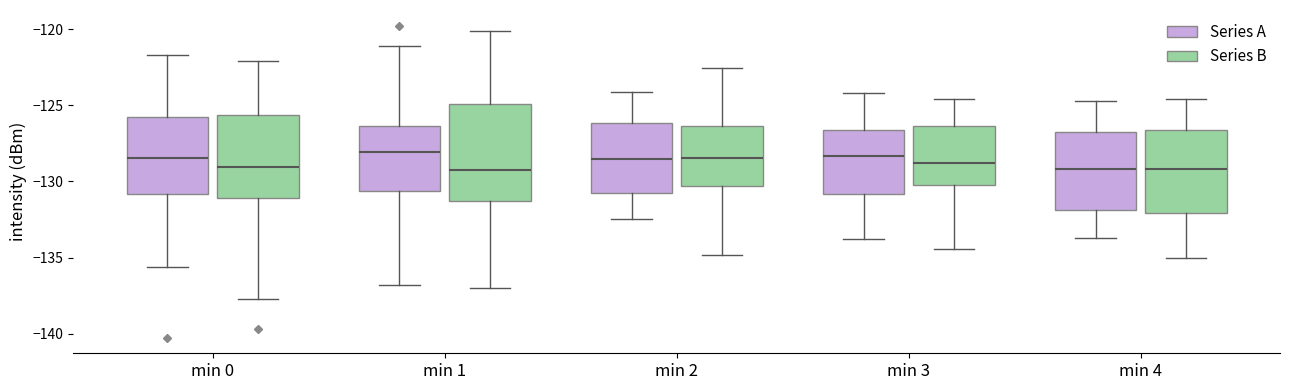

Reading left to right, transcribe this box plot: for each box, give where its median line is, the range the box spans, and where its two whiskers end, as read against the y-axis. The values are not printed on the chart, so give them approximately, as read against the axis.

min 0 (Series A): median -128.5, box -131.0 to -125.5, whiskers -135.5 to -121.5
min 0 (Series B): median -129.0, box -131.0 to -125.5, whiskers -137.5 to -122.0
min 1 (Series A): median -128.0, box -130.5 to -126.5, whiskers -137.0 to -121.0
min 1 (Series B): median -129.5, box -131.5 to -125.0, whiskers -137.0 to -120.0
min 2 (Series A): median -128.5, box -130.5 to -126.0, whiskers -132.5 to -124.0
min 2 (Series B): median -128.5, box -130.5 to -126.5, whiskers -135.0 to -122.5
min 3 (Series A): median -128.5, box -131.0 to -126.5, whiskers -134.0 to -124.0
min 3 (Series B): median -129.0, box -130.5 to -126.5, whiskers -134.5 to -124.5
min 4 (Series A): median -129.0, box -132.0 to -126.5, whiskers -133.5 to -124.5
min 4 (Series B): median -129.0, box -132.0 to -126.5, whiskers -135.0 to -124.5